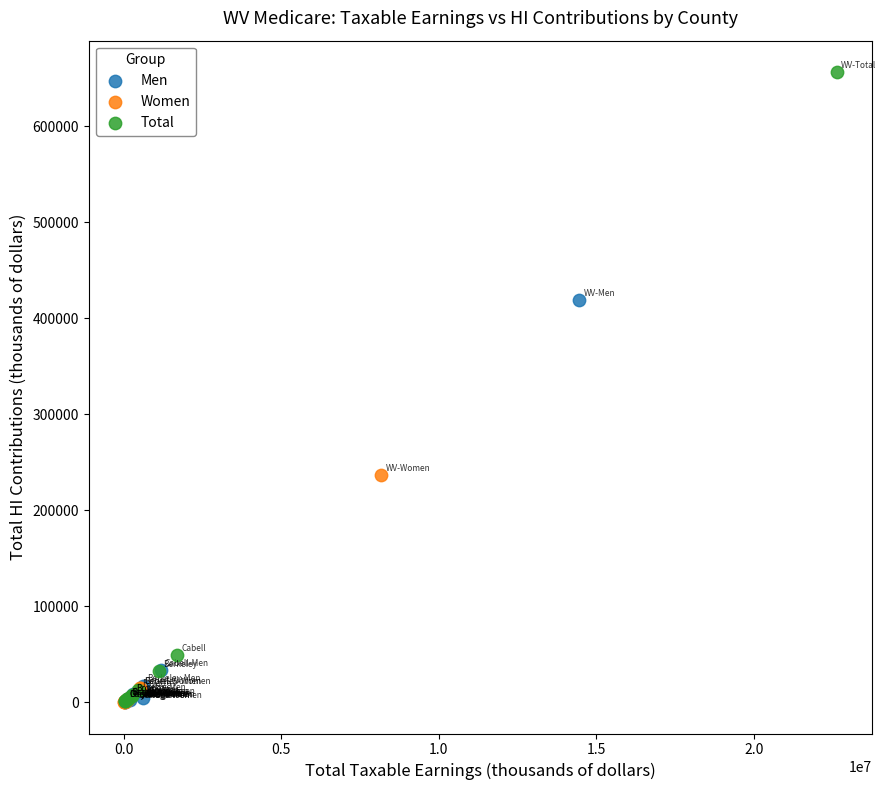

Which series reaches the maximum Y coordinate?

Total